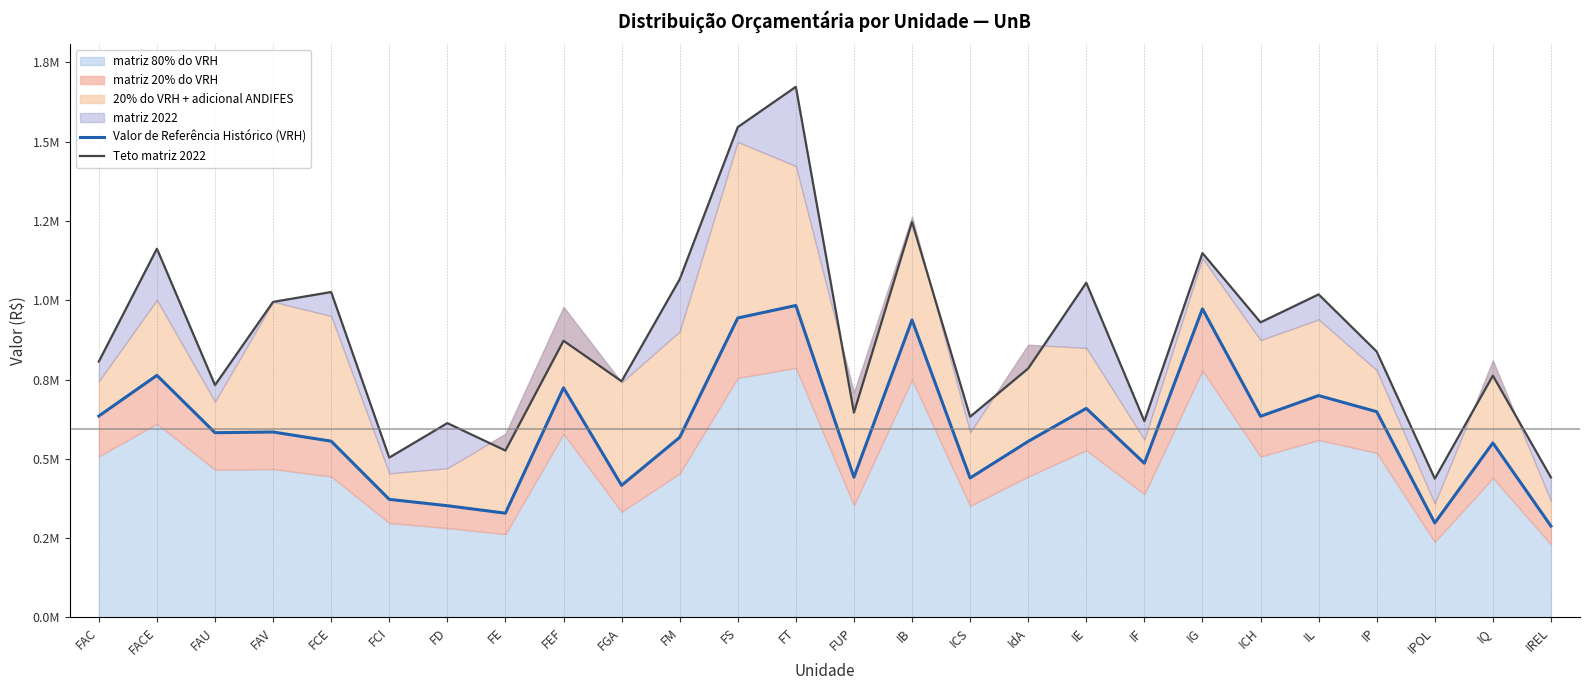

Where is the first local maximum for Valor de Referência Histórico (VRH)?

FACE